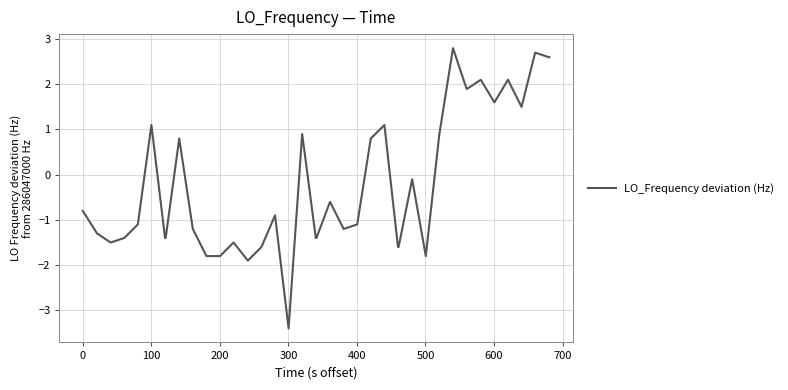

What is the average value?

-0.2